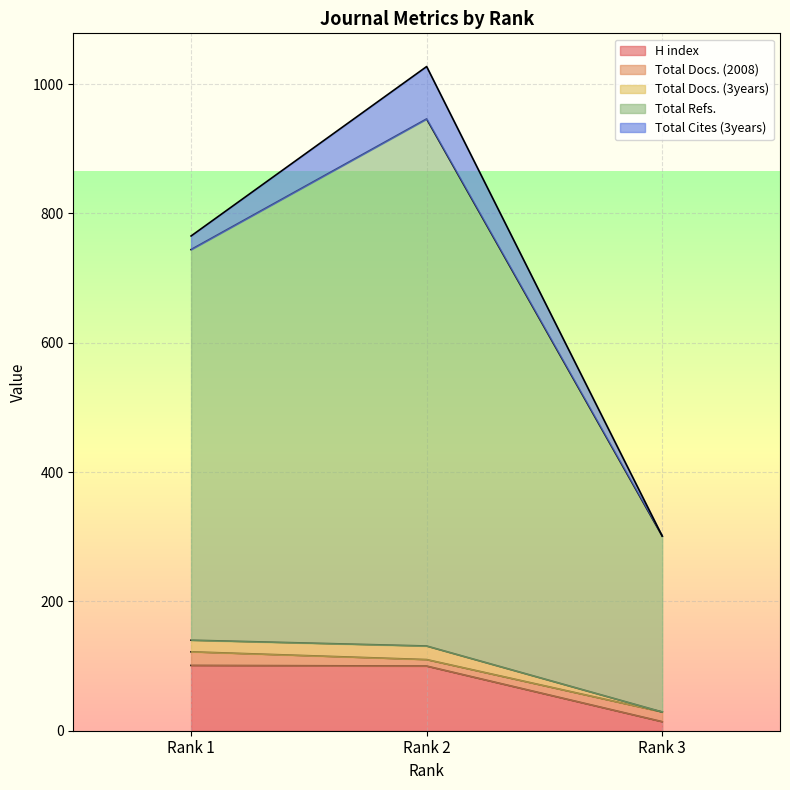

The value of H index at Rank 1 is 101. True or false?

True